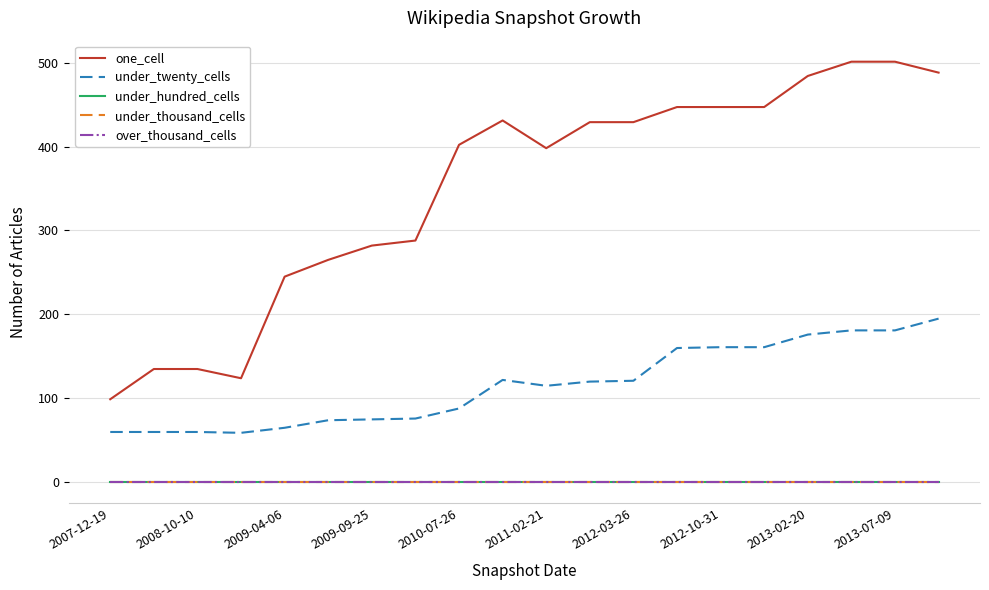

True or false: under_hundred_cells and under_twenty_cells cross at least once.

False